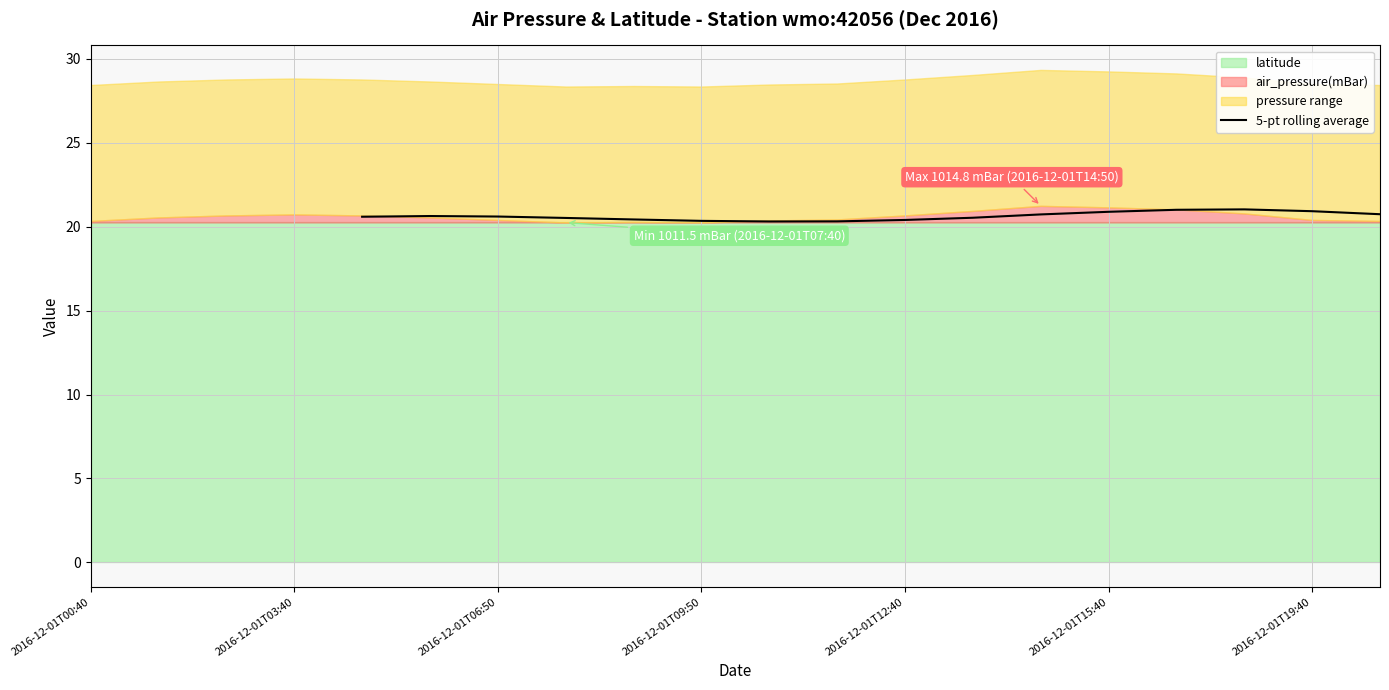

How many categories are shown in the chart?

16